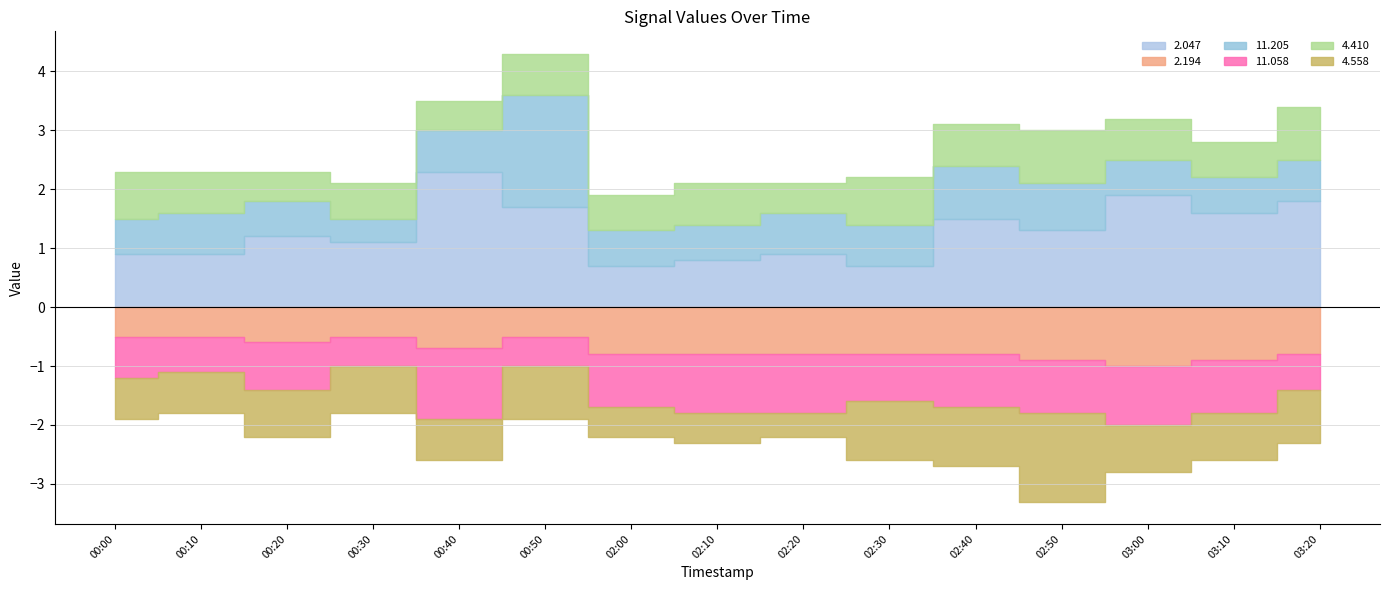

True or false: 2.047 has a value of 0.4 at 2017/11/04 02:30.

False